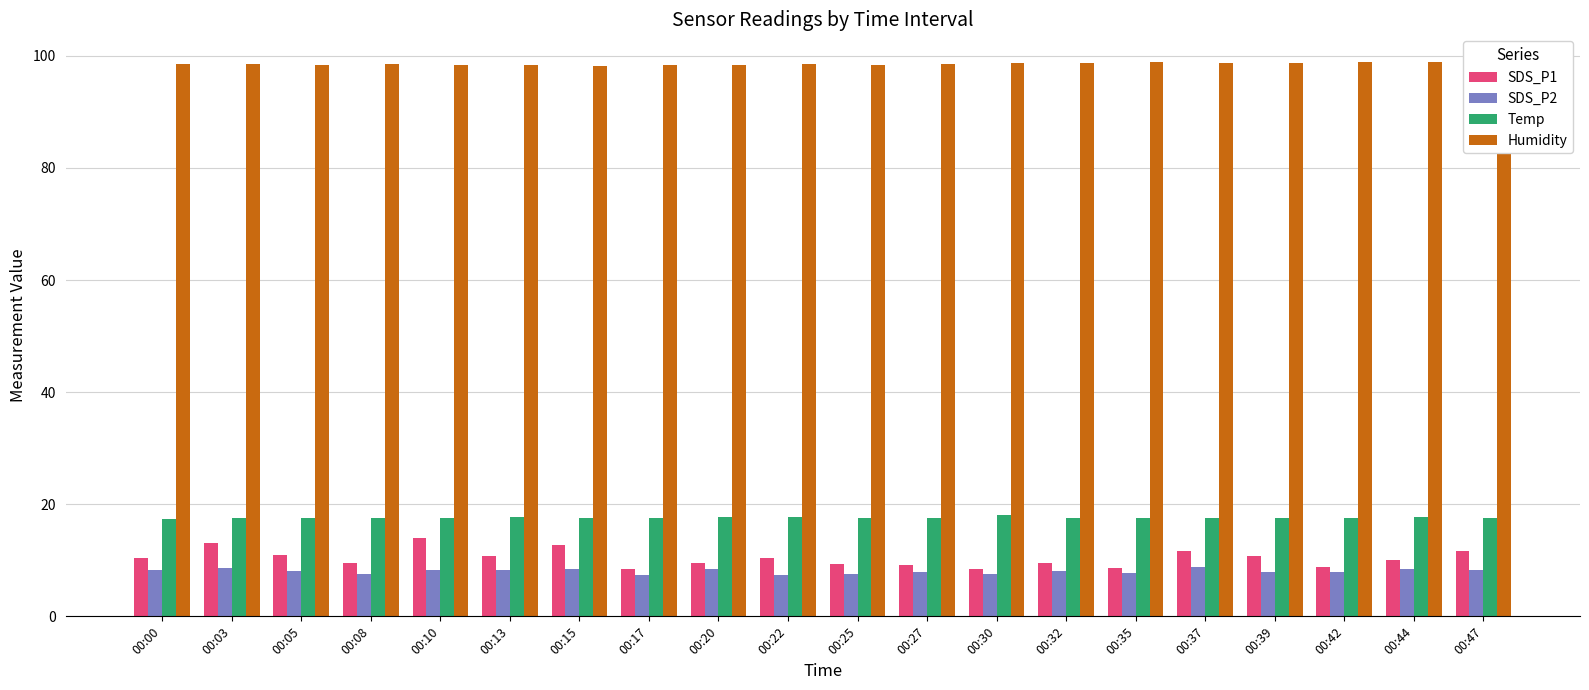

Where is Humidity nearest to the value 98?

00:15